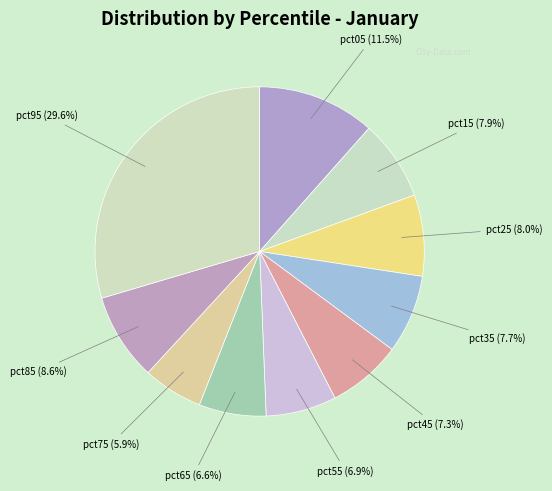

The pct65 slice represents 13% of the pie. True or false?

False